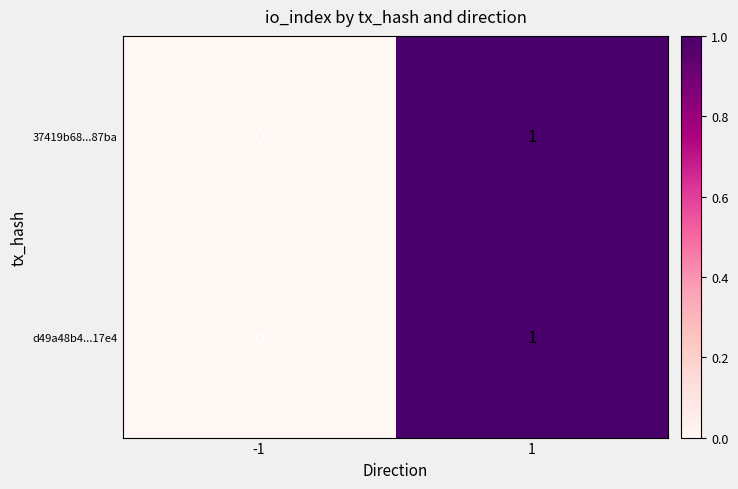

The 37419b68...87ba series shows 0 at 1. True or false?

False